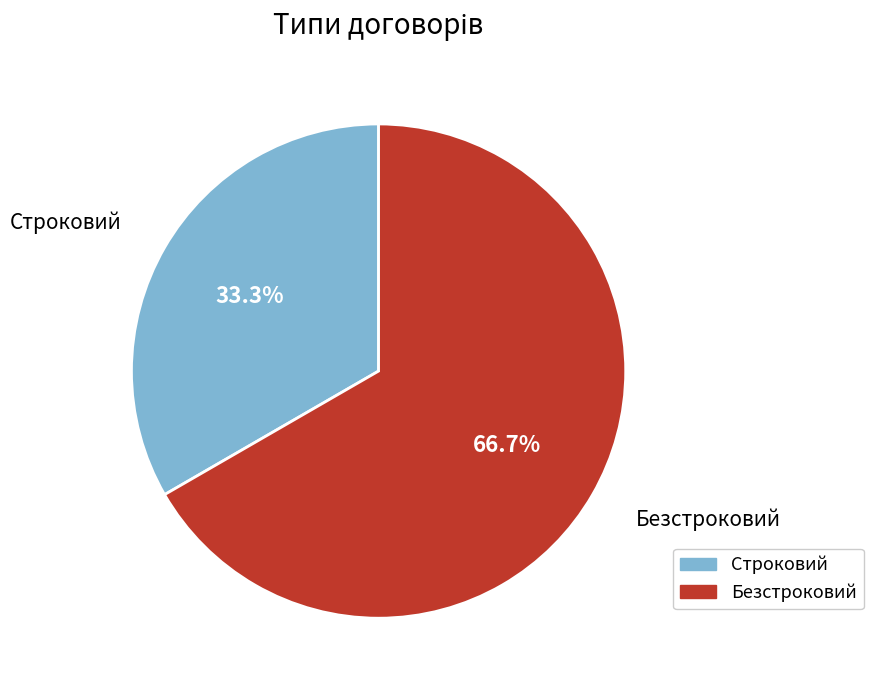

Is it true that Безстроковий is 67% of the pie?

True